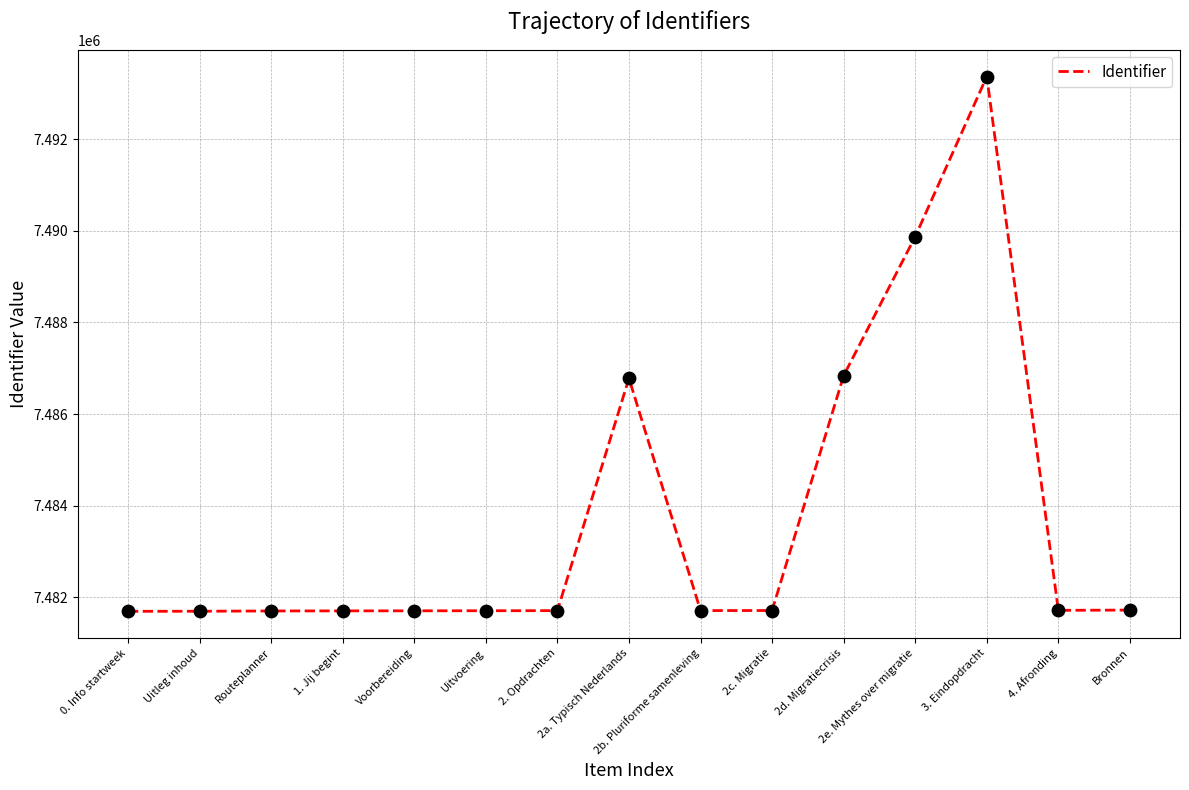

What is the smallest value displayed?

7481690